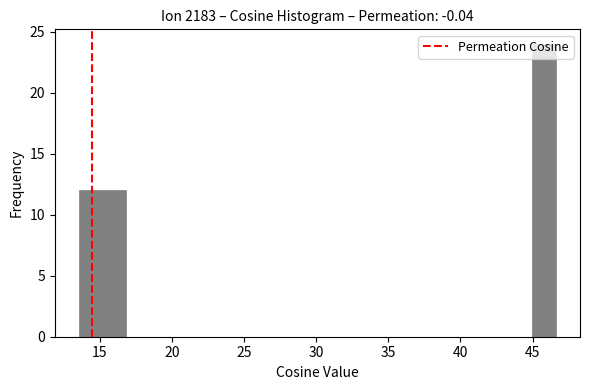

Read against the x-axis, roughly where is the centre of the tallest bar?

46.0